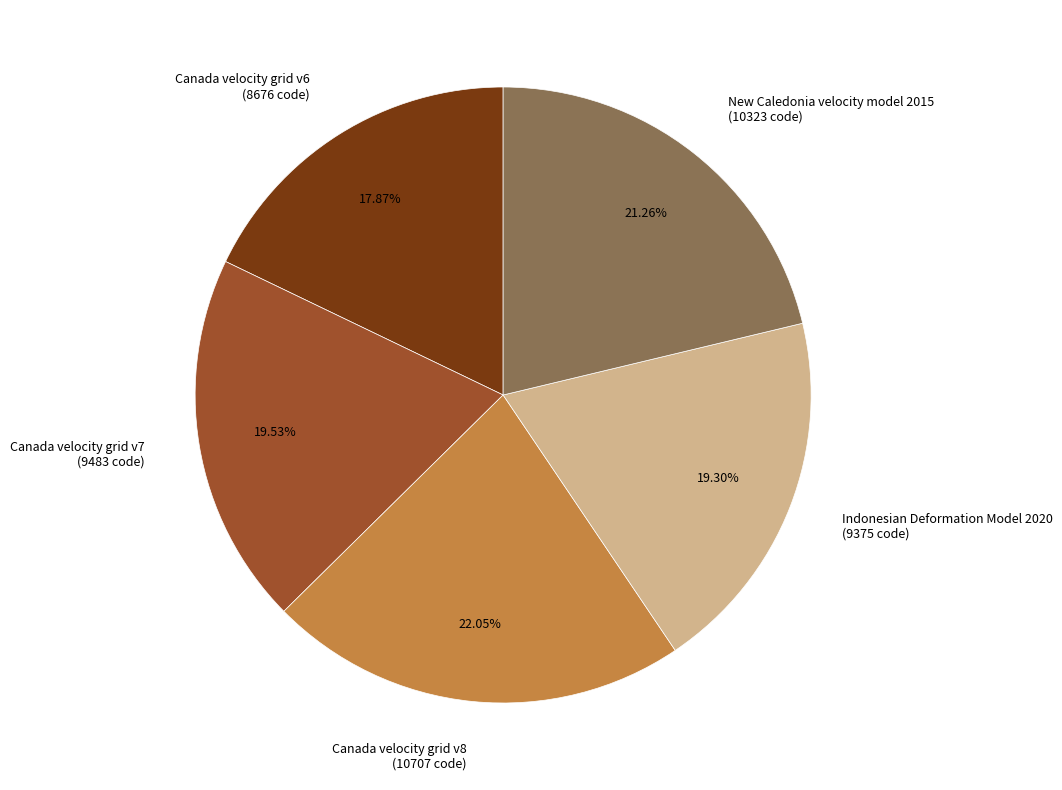

To the nearest percent, what portion does Indonesian Deformation Model 2020 represent?

19%